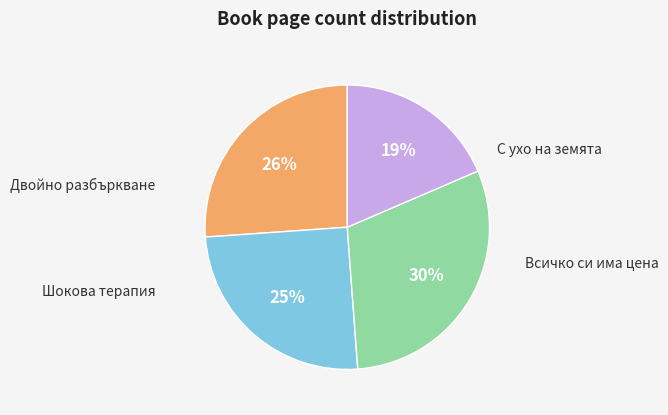

Is there any slice that represents more than half of the pie?

No